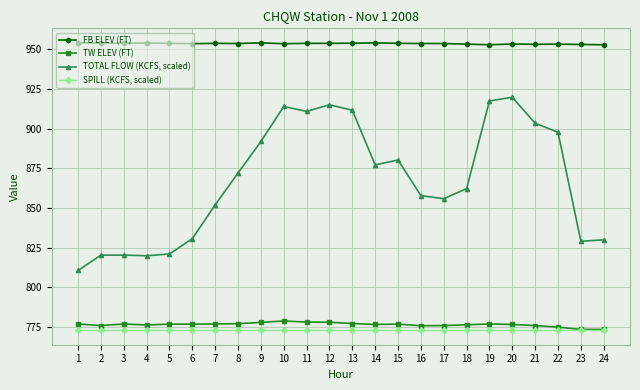

What value does the SPILL (KCFS, scaled) series have at 6?

773.0